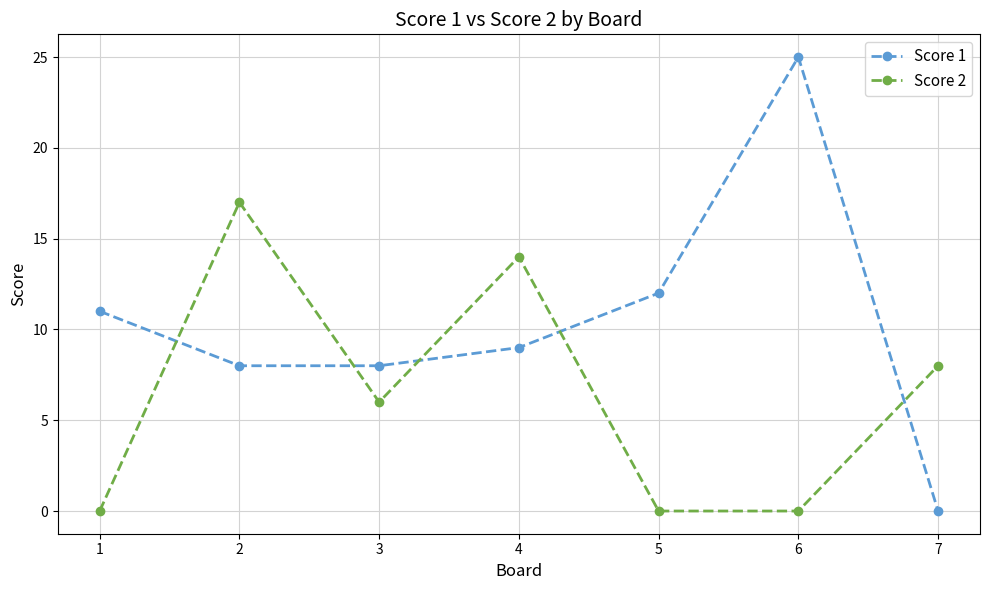

Where does the Score 2 series first go above 6?

2